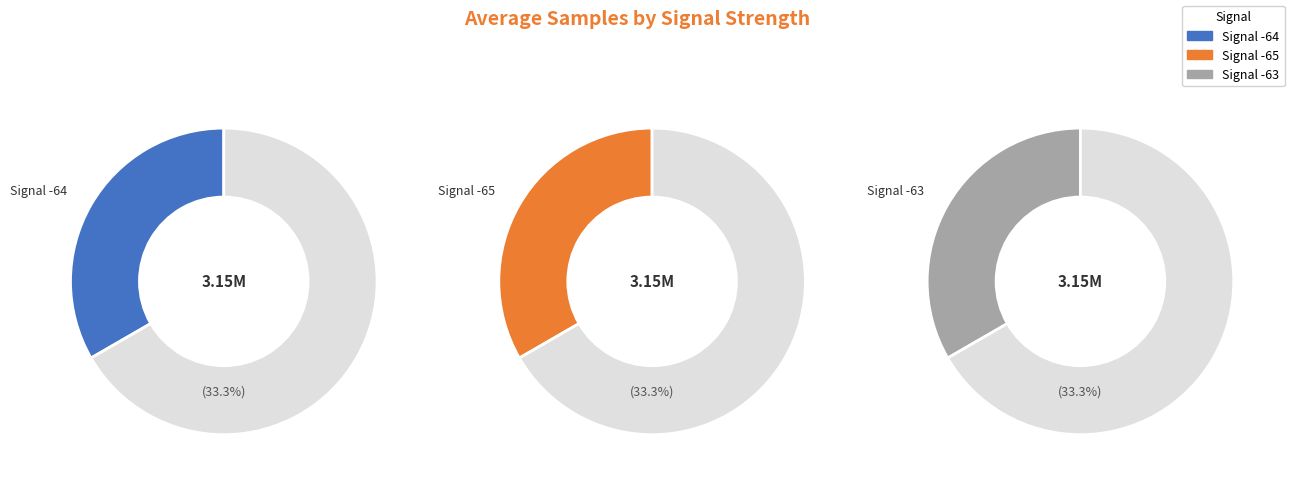

The 25 slice represents 1% of the pie. True or false?

False